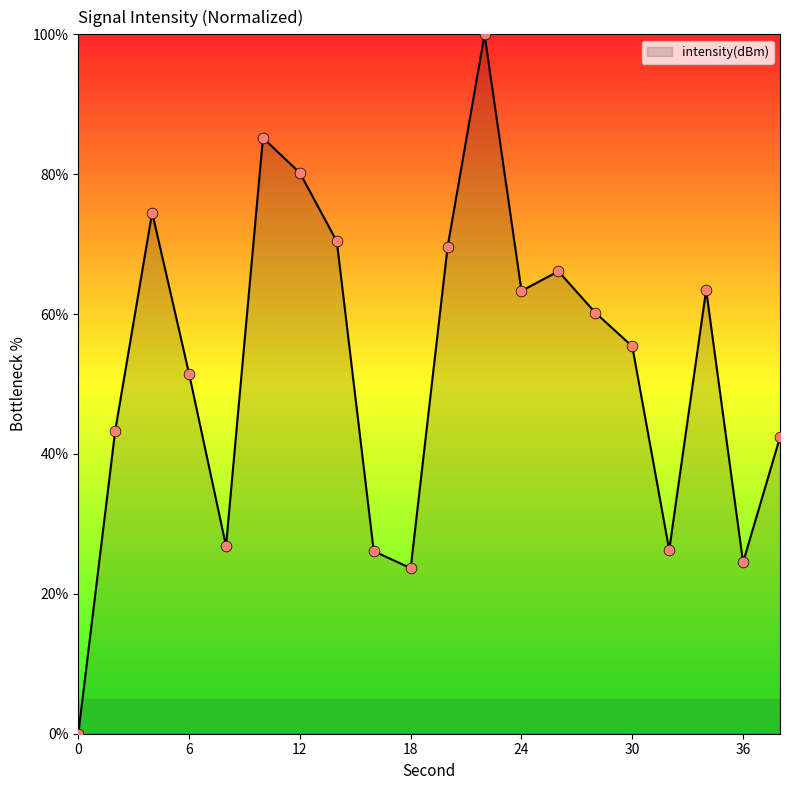

What is the difference between the maximum and minimum values?

100.0